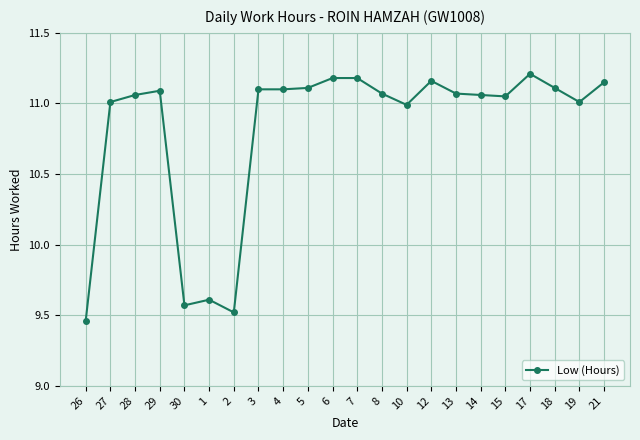

True or false: the data has more than 0 interior local peaks.

True